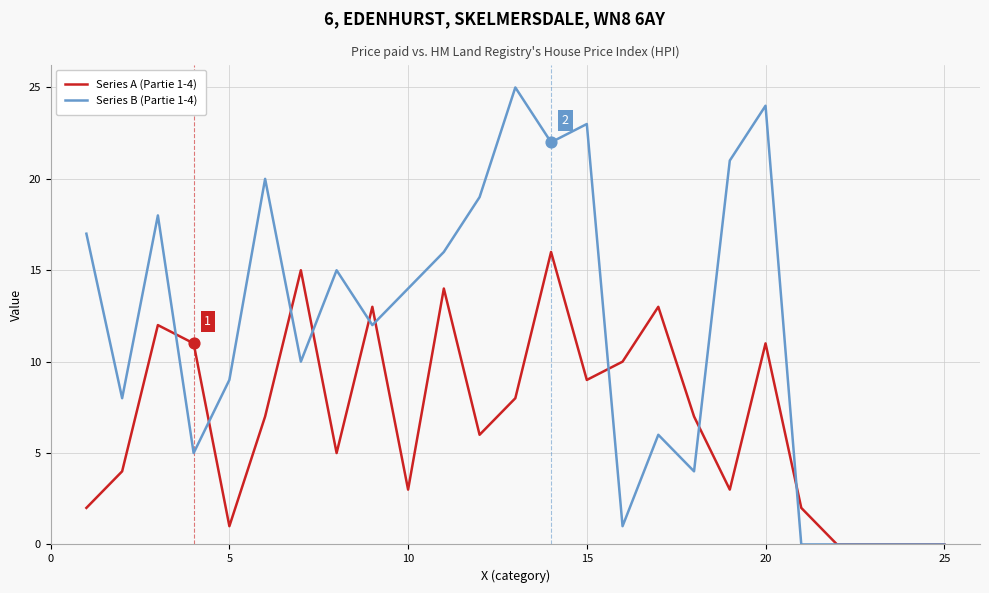

Which series has the largest total across all categories?

Series B (Partie 1-4)